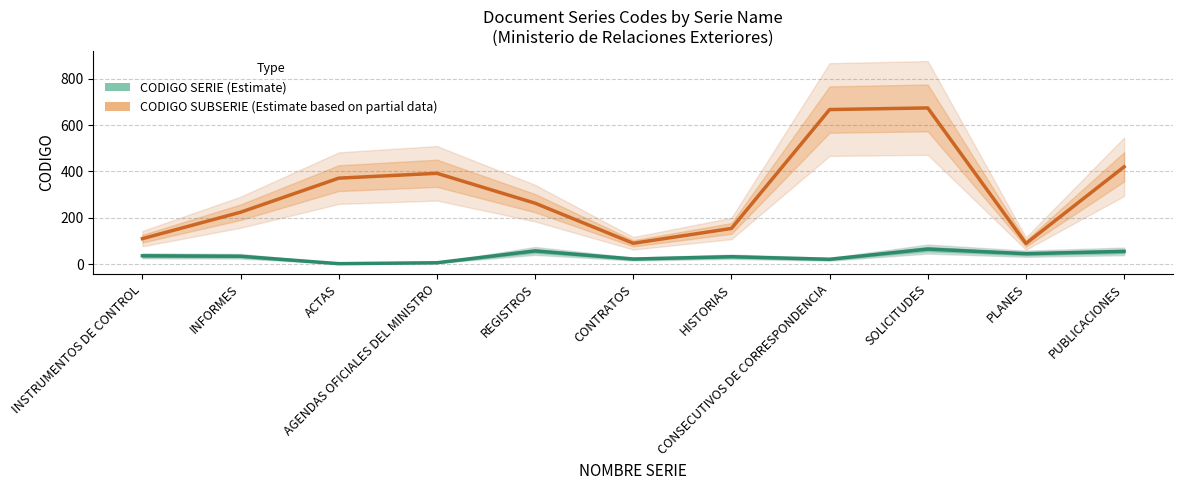

What are all the series names shown in the legend?

CODIGO SERIE (Estimate), CODIGO SUBSERIE (Estimate based on partial data)